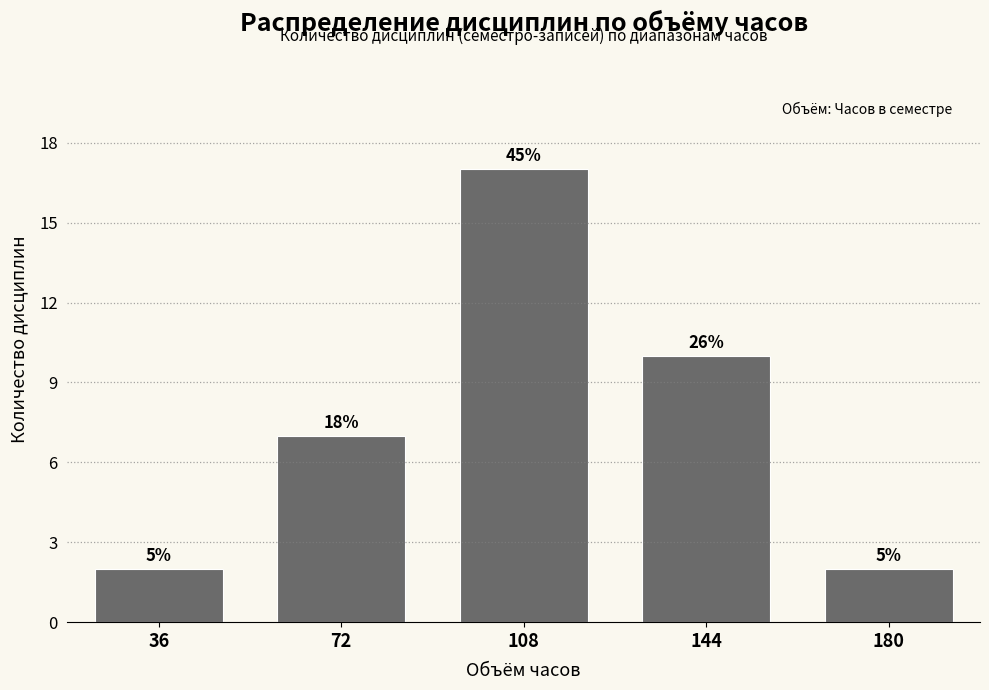

How many bars are there in total?

5